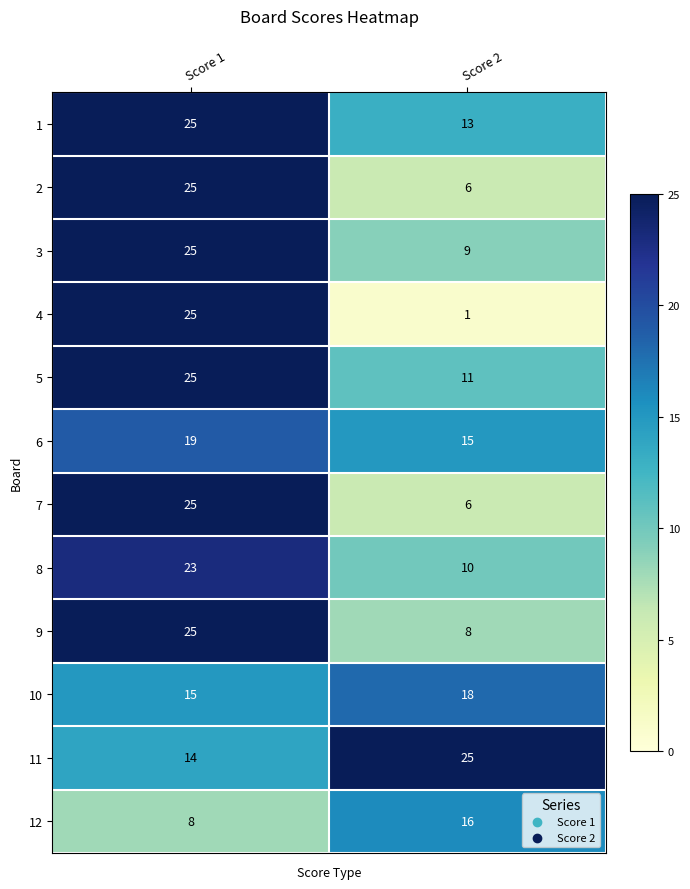

What is the difference between the highest and lowest values at Score 1?

17